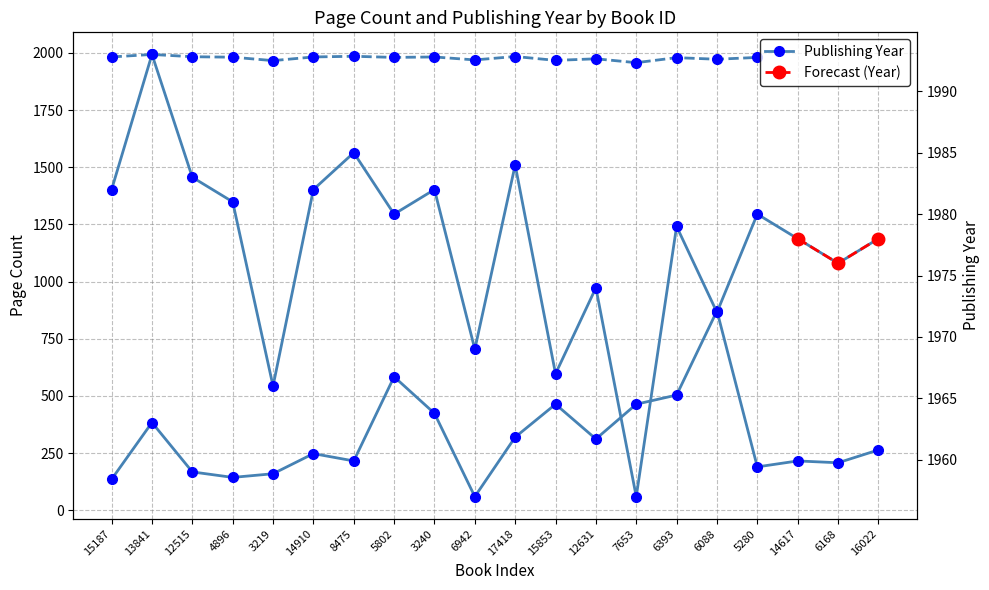

Reading left to right, list all the values displayed in this chart.

pageCount: 15187=136	13841=384	12515=168	4896=144	3219=160	14910=248	8475=216	5802=584	3240=424	6942=60	17418=320	15853=464	12631=312	7653=464	6393=504	6088=872	5280=190	14617=216	6168=208	16022=264
publishingYear: 15187=1982	13841=1993	12515=1983	4896=1981	3219=1966	14910=1982	8475=1985	5802=1980	3240=1982	6942=1969	17418=1984	15853=1967	12631=1974	7653=1957	6393=1979	6088=1972	5280=1980	14617=1978	6168=1976	16022=1978